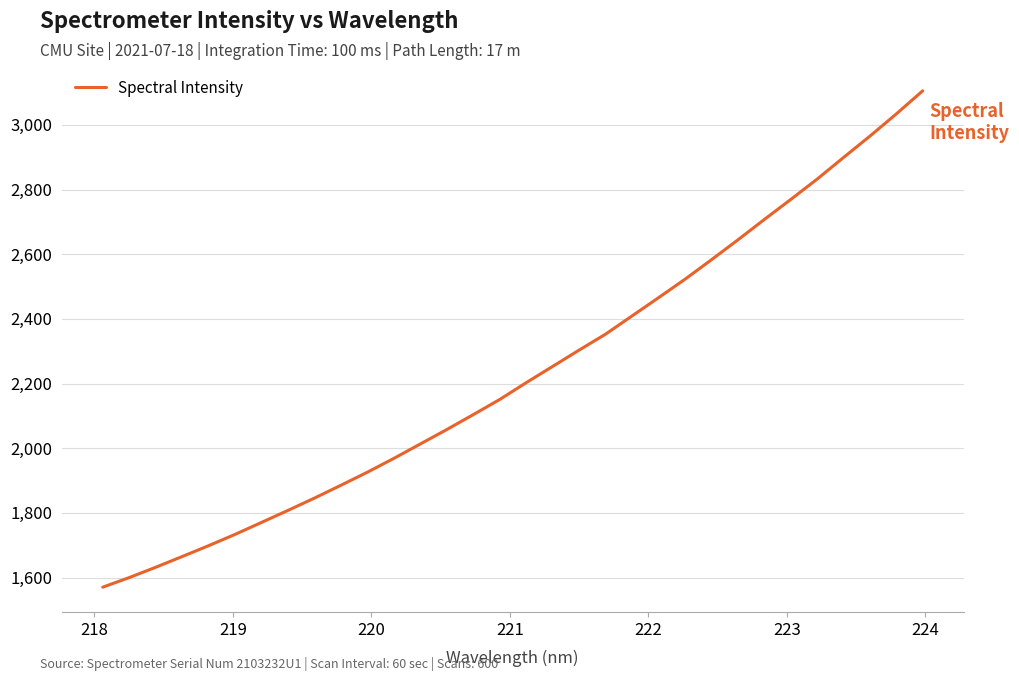

What is the minimum value shown in the chart?

1570.4